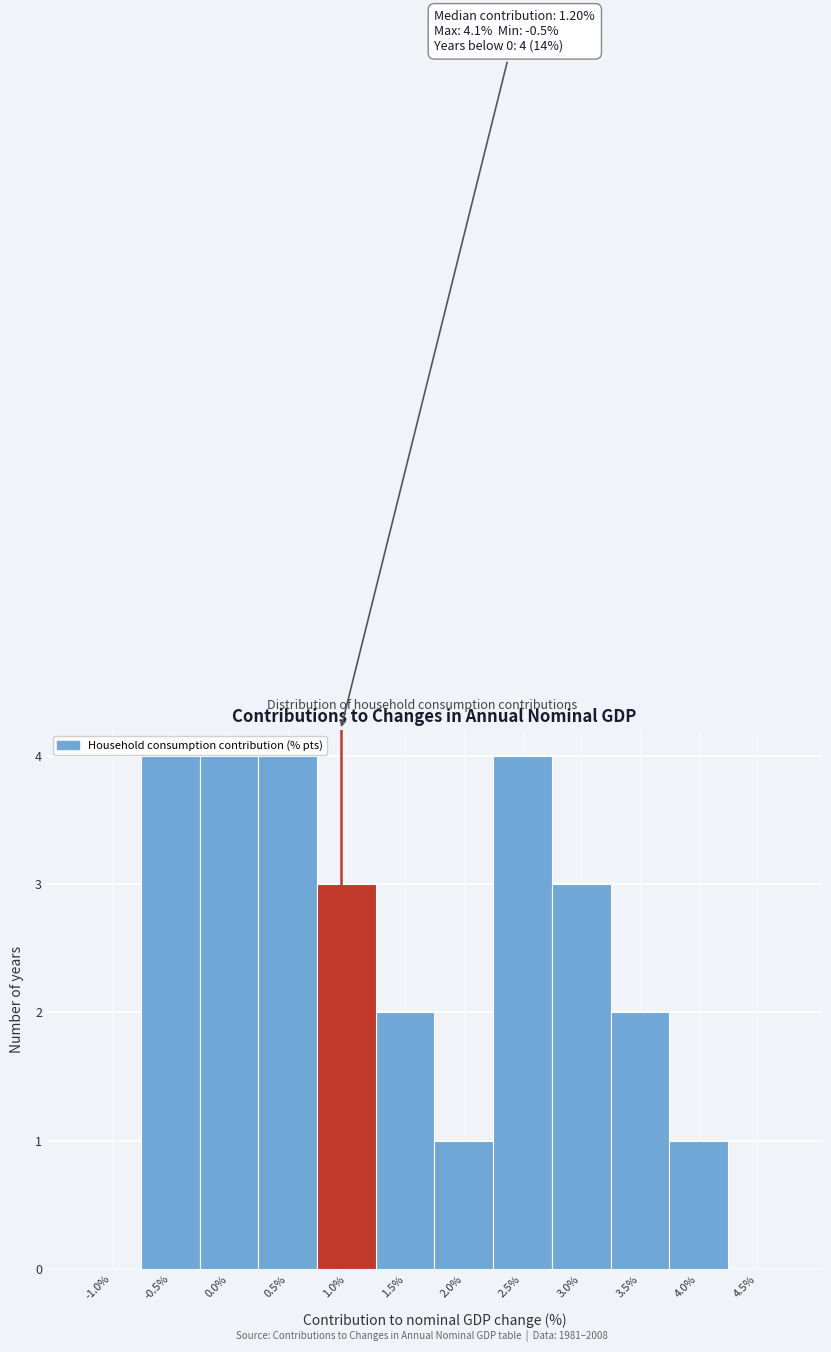

Reading right to left, transcribe all the data shown in this chart.

4.5%=0	4.0%=1	3.5%=2	3.0%=3	2.5%=4	2.0%=1	1.5%=2	1.0%=3	0.5%=4	0.0%=4	-0.5%=4	-1.0%=0